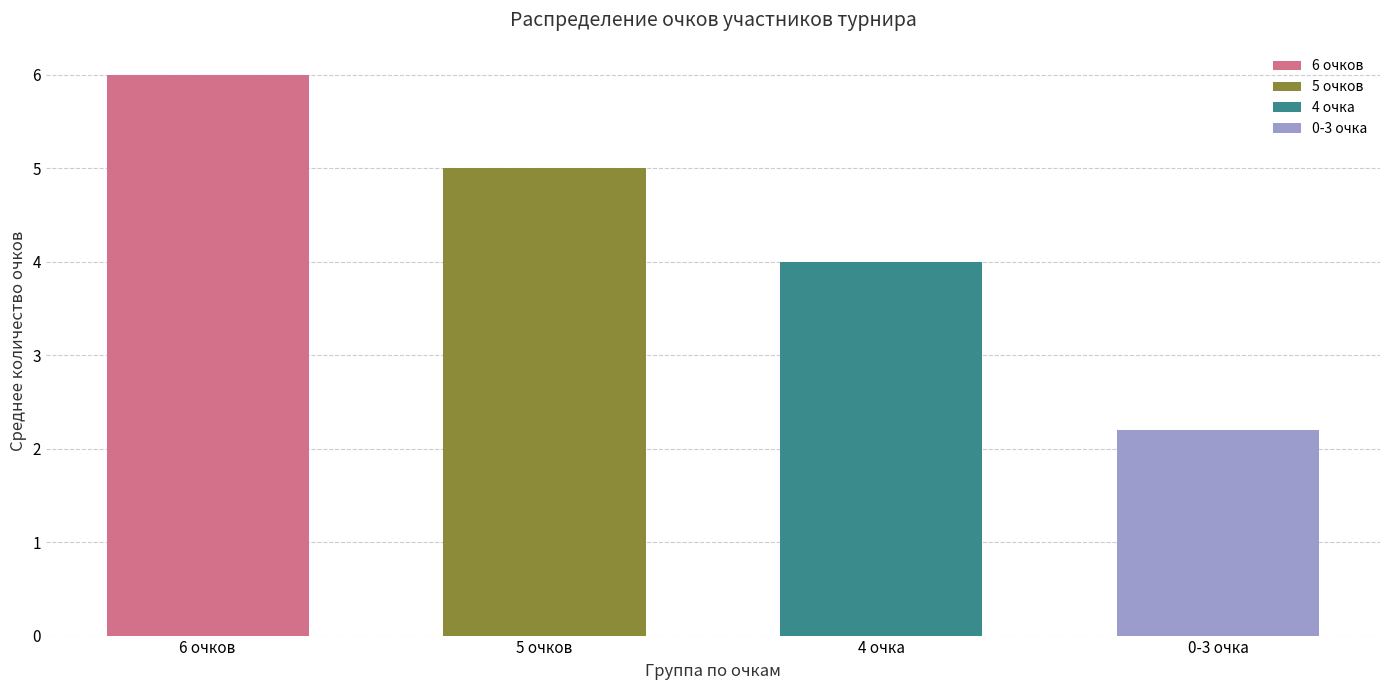

Reading right to left, extract all data points from this chart.

0-3 очка=2.2	4 очка=4.0	5 очков=5.0	6 очков=6.0